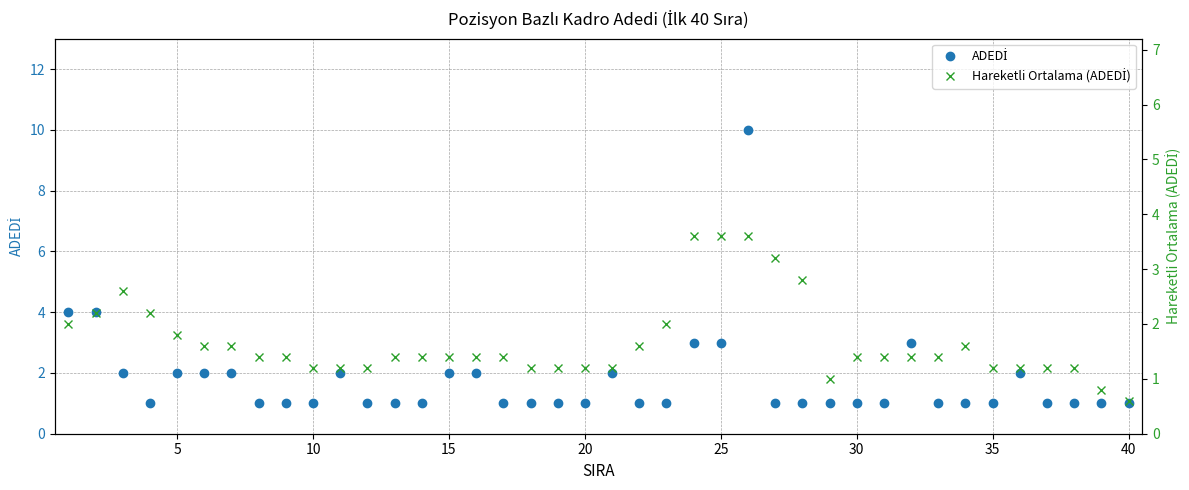

How many lines are shown in the chart?

2